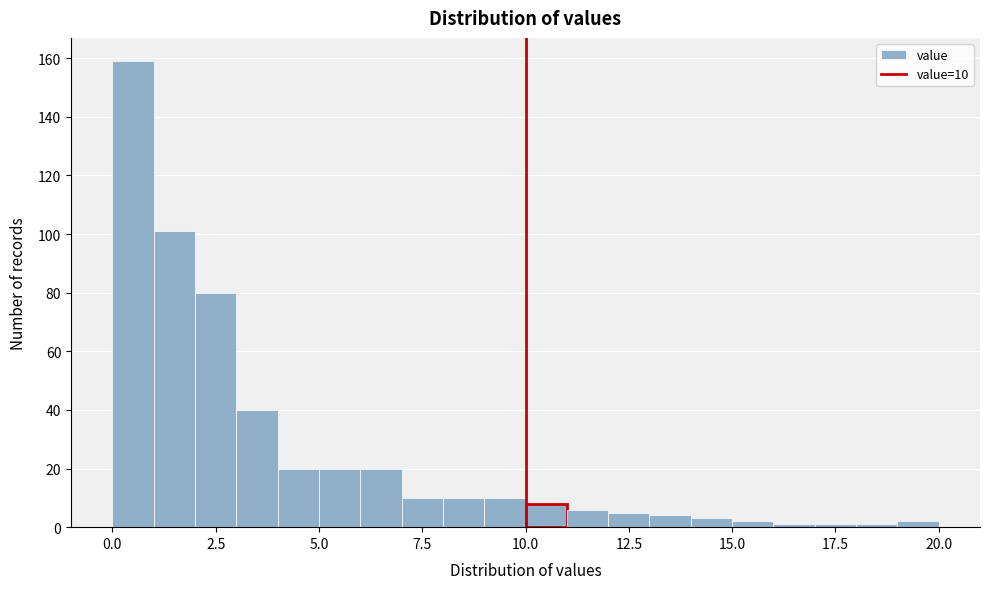

Read against the x-axis, roughly where is the centre of the tallest bar?

0.5